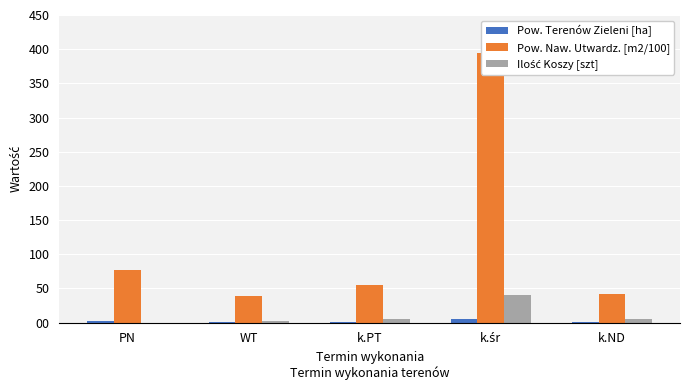

At which category is the sum across all series the highest?

k.śr